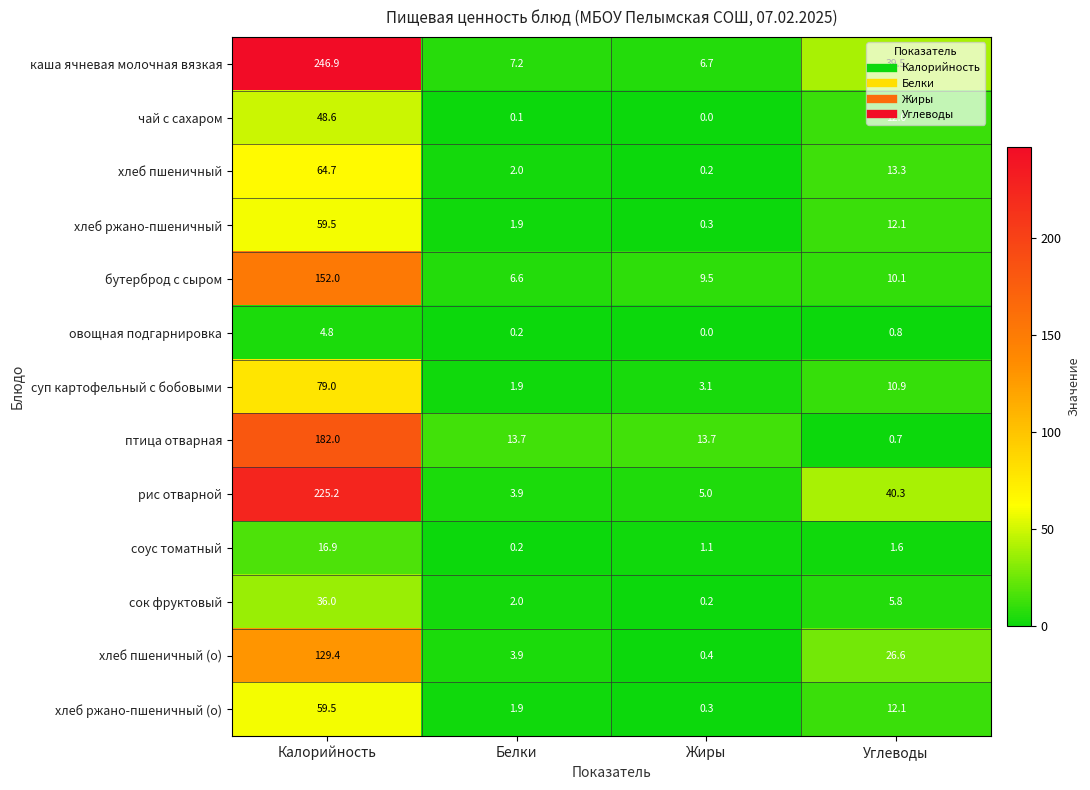

Rank the categories by овощная подгарнировка value from highest to lowest.

Калорийность, Углеводы, Белки, Жиры